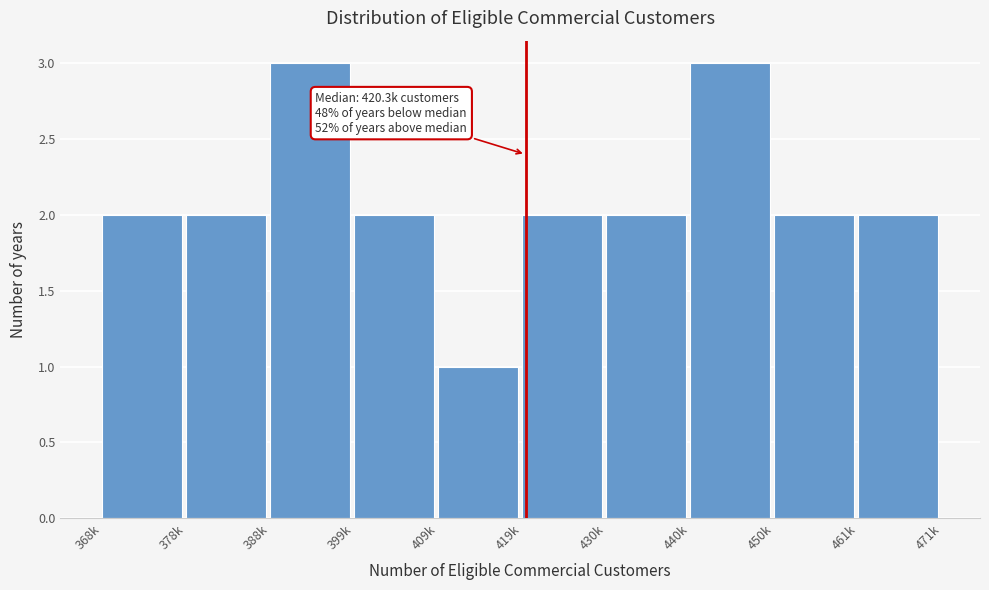

Reading left to right, list all the values displayed in this chart.

2	2	3	2	1	2	2	3	2	2